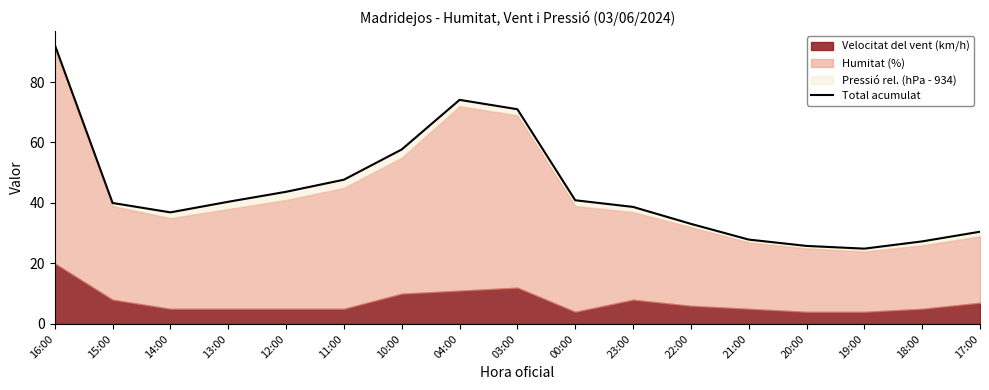

Where is the first local minimum?

14:00